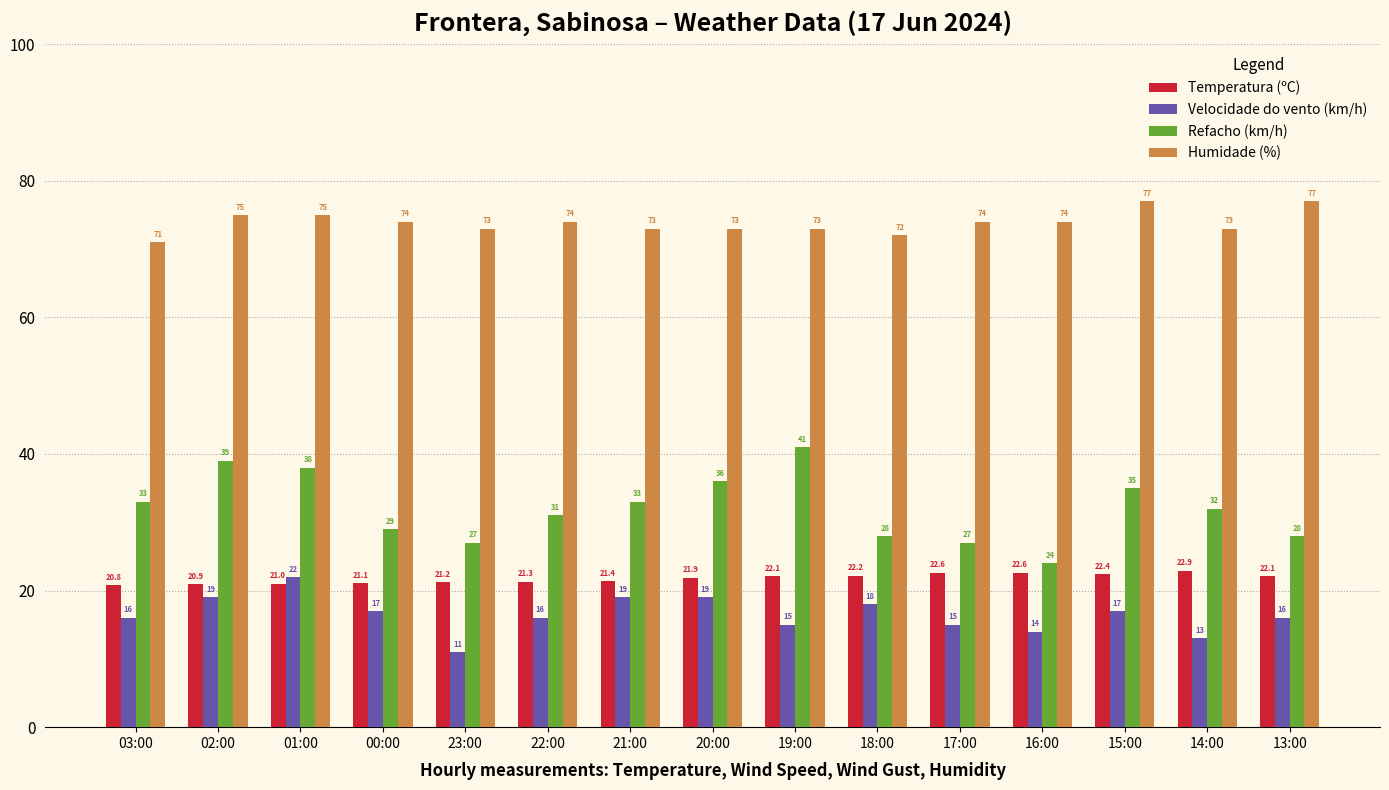

Reading left to right, list all the values displayed in this chart.

Temperatura (ºC): 20.8	20.9	21.0	21.1	21.2	21.3	21.4	21.9	22.1	22.2	22.6	22.6	22.4	22.9	22.1
Velocidade do vento (km/h): 16.0	19.0	22.0	17.0	11.0	16.0	19.0	19.0	15.0	18.0	15.0	14.0	17.0	13.0	16.0
Refacho (km/h): 33.0	39.0	38.0	29.0	27.0	31.0	33.0	36.0	41.0	28.0	27.0	24.0	35.0	32.0	28.0
Humidade (%): 71.0	75.0	75.0	74.0	73.0	74.0	73.0	73.0	73.0	72.0	74.0	74.0	77.0	73.0	77.0